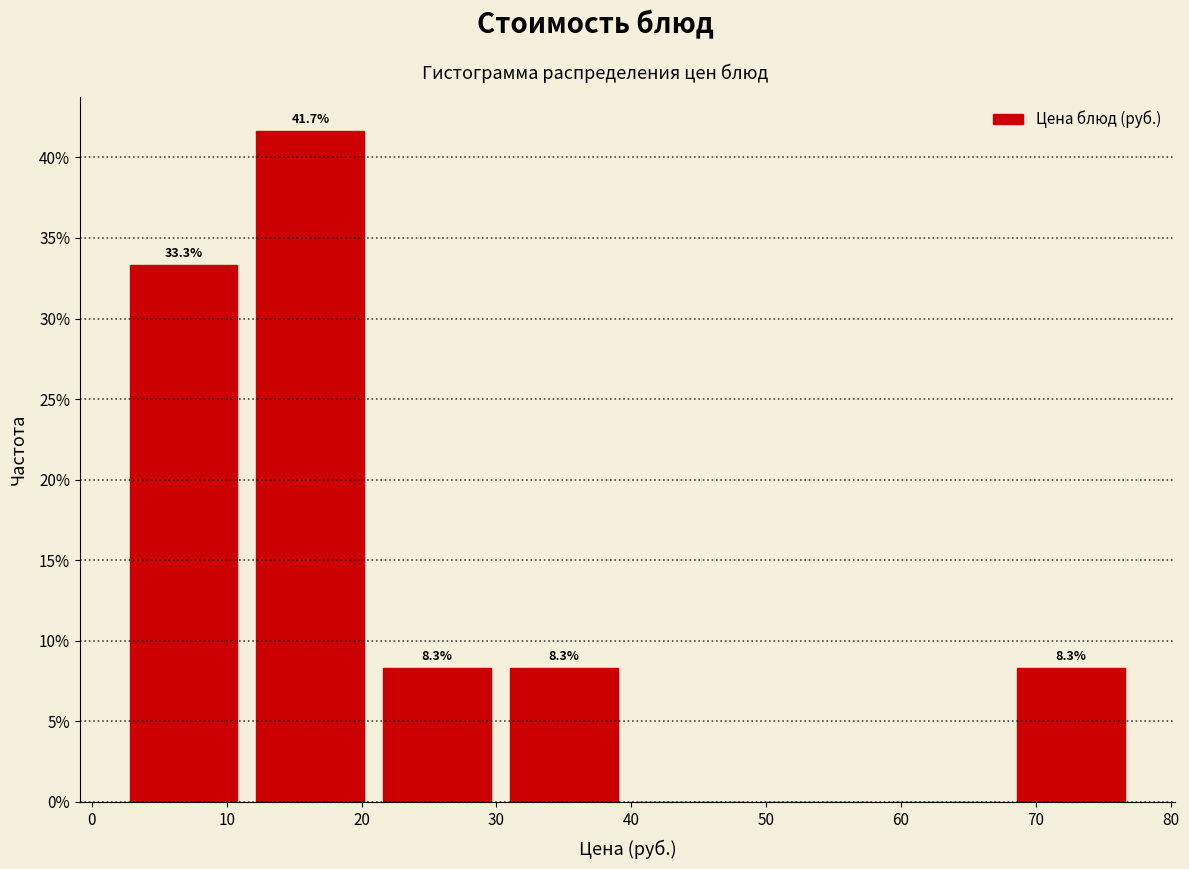

Over which range of the x-axis is the bar tallest?

12 to 21